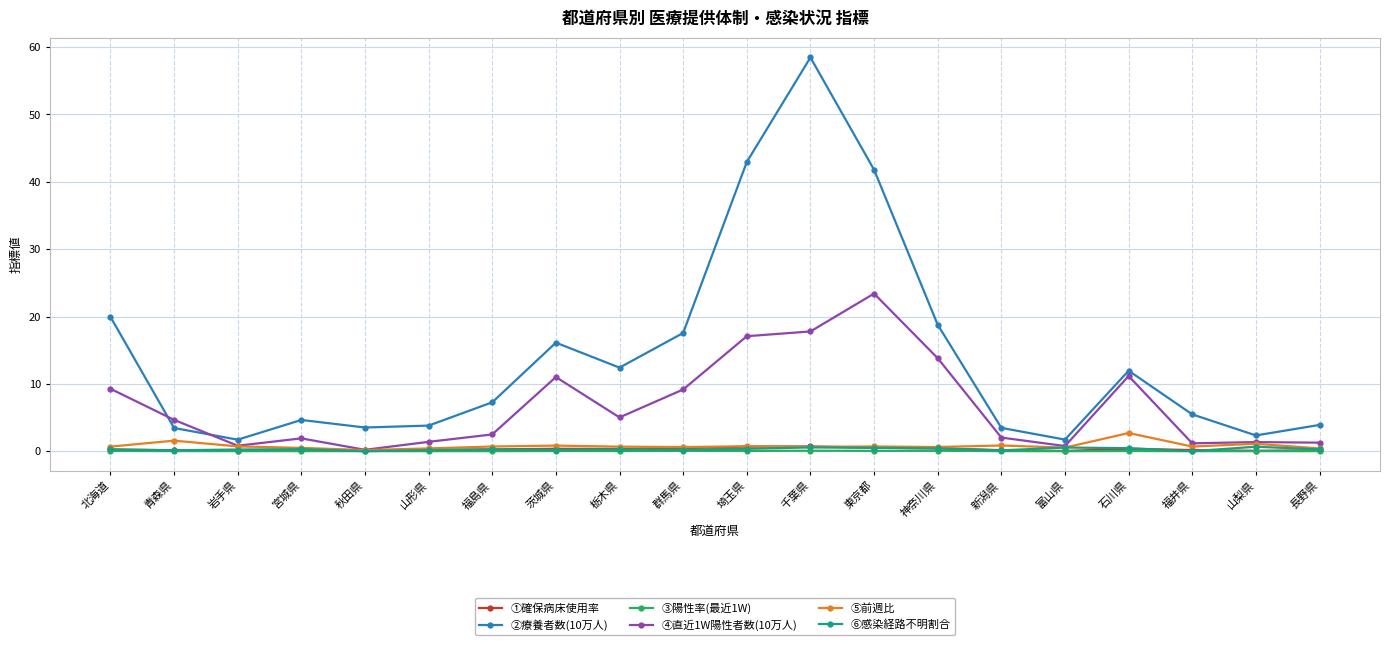

What is the sum of the ①確保病床使用率 values at 福井県 and 山形県?

0.3